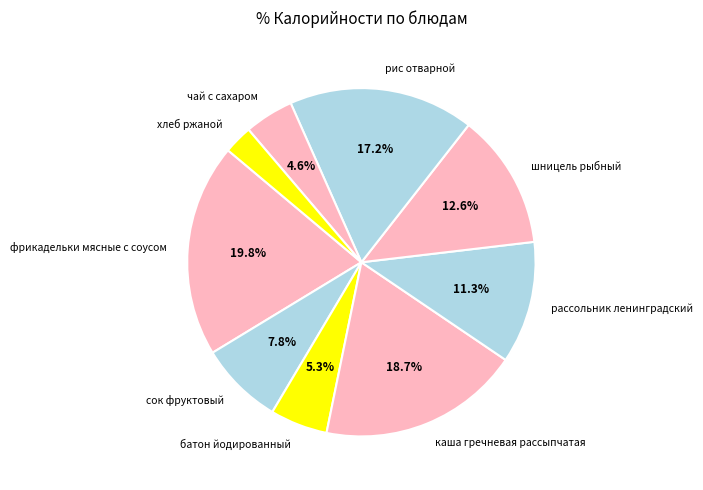

To the nearest percent, what percentage of the pie is сок фруктовый?

8%